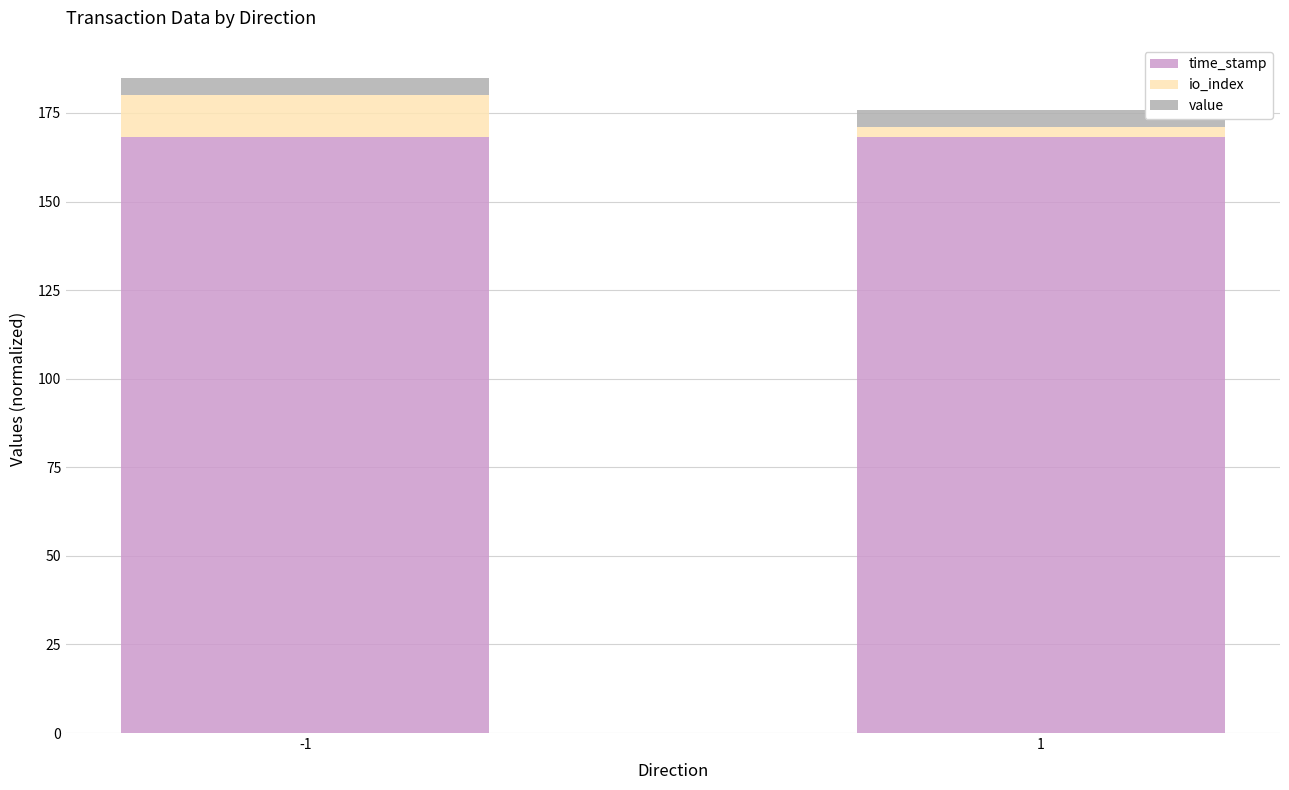

How many bars are there in total?

2